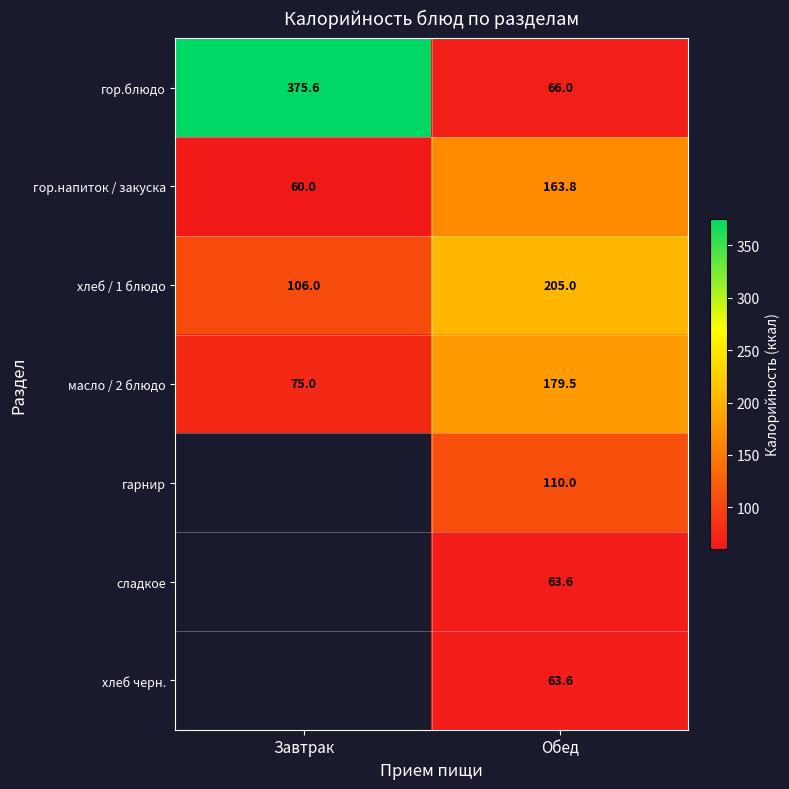

What is the lowest value of the хлеб / 1 блюдо series?

106.0